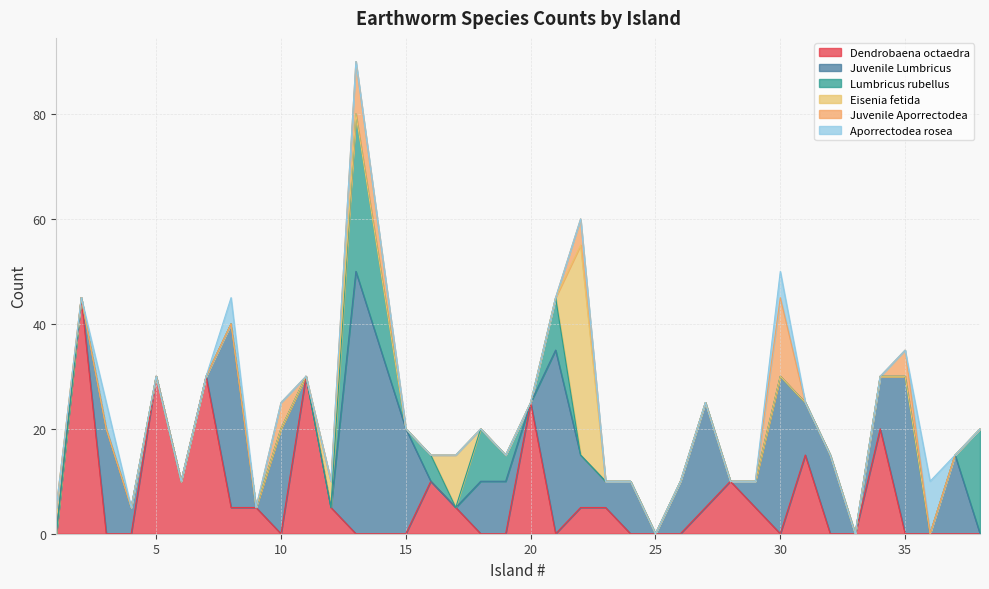

Which series ends up on top after the final intersection of Lumbricus rubellus and Dendrobaena octaedra?

Dendrobaena octaedra